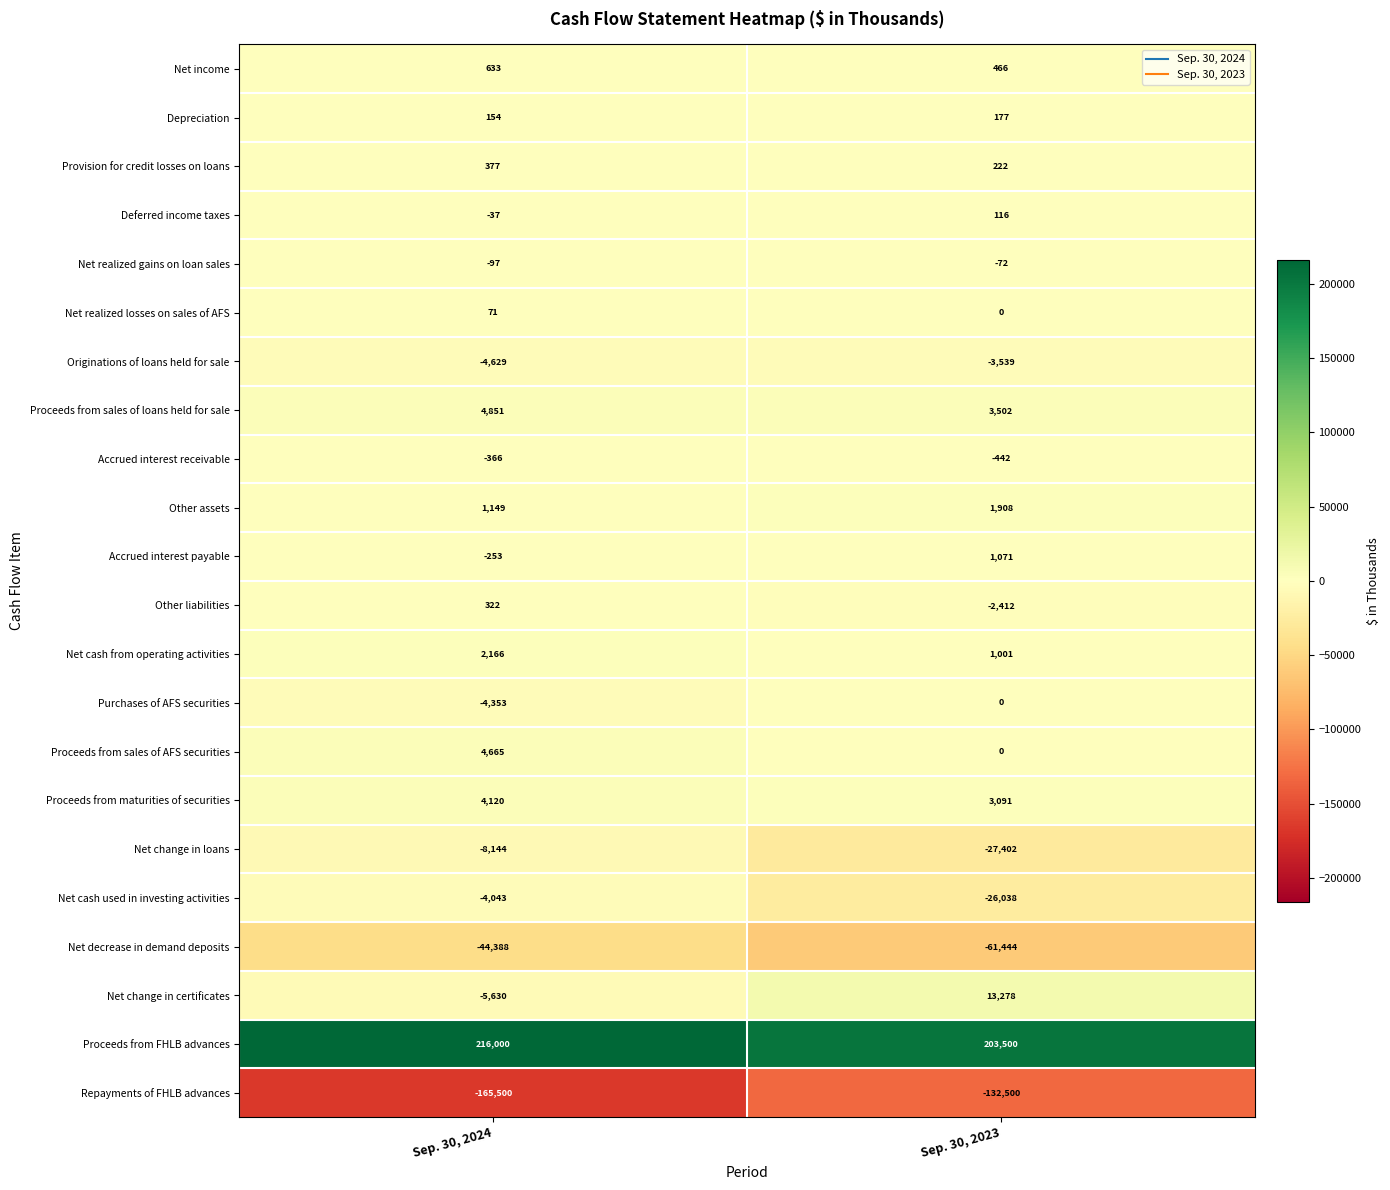

Which category has the highest value in the Originations of loans held for sale series?

Sep. 30, 2023